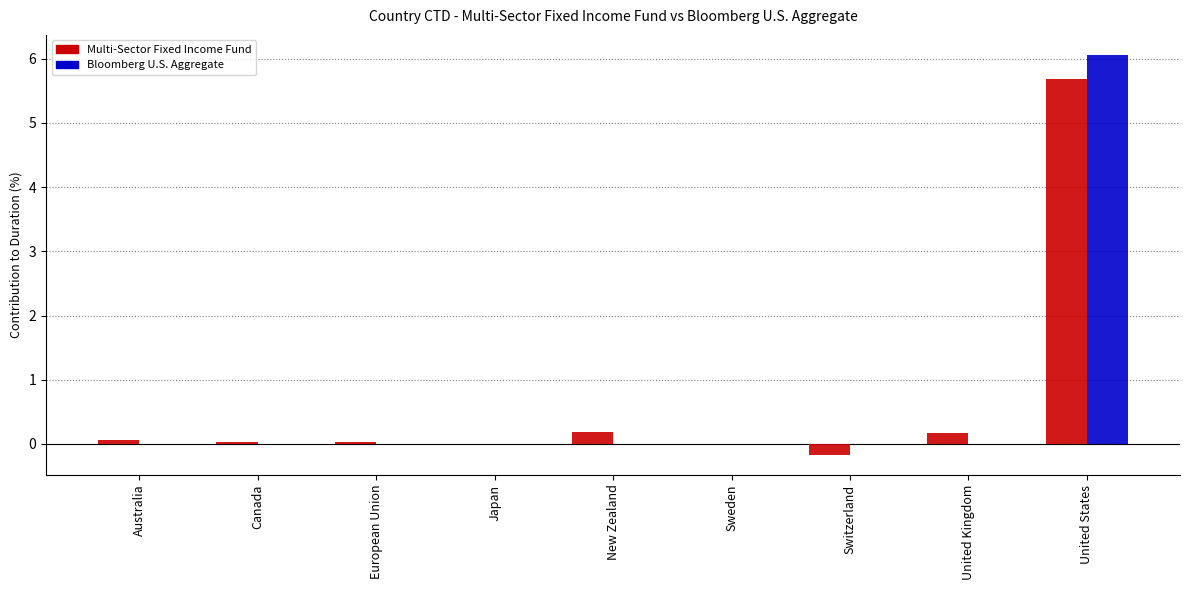

How many data points does each series have?

9